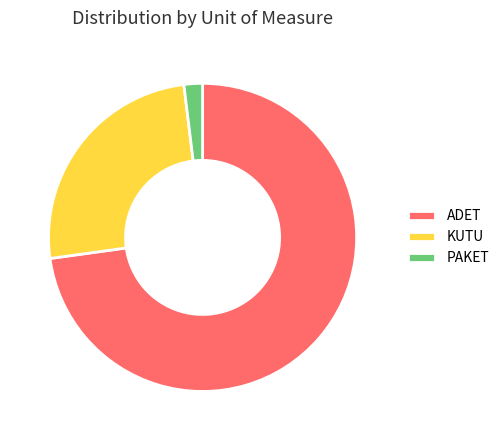

Is ADET the majority of the pie?

Yes